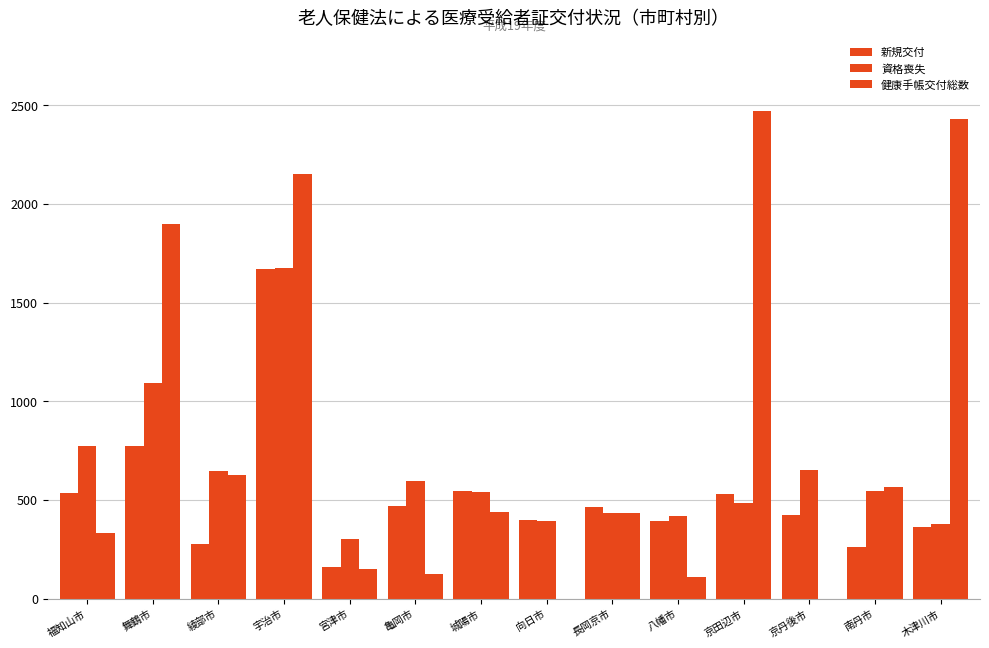

What is the value of the 資格喪失 bar at the 8th from the left?

394